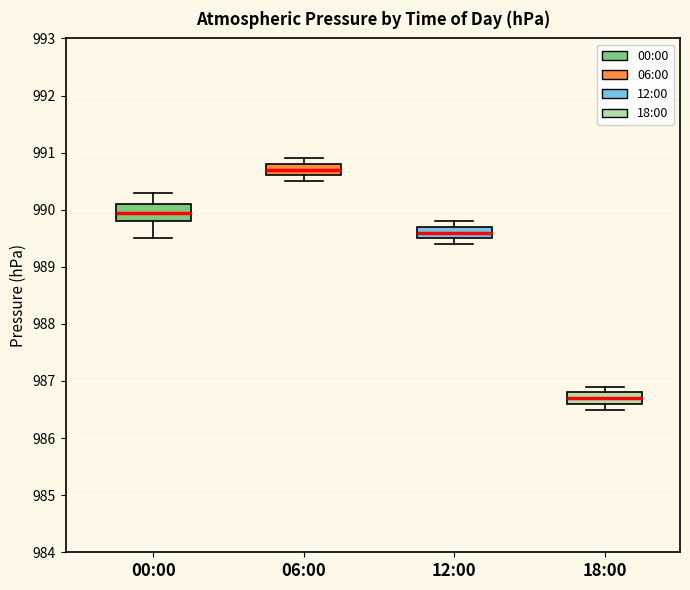

Comparing the boxes themselves (not the whiskers), which one is the tallest?

00:00